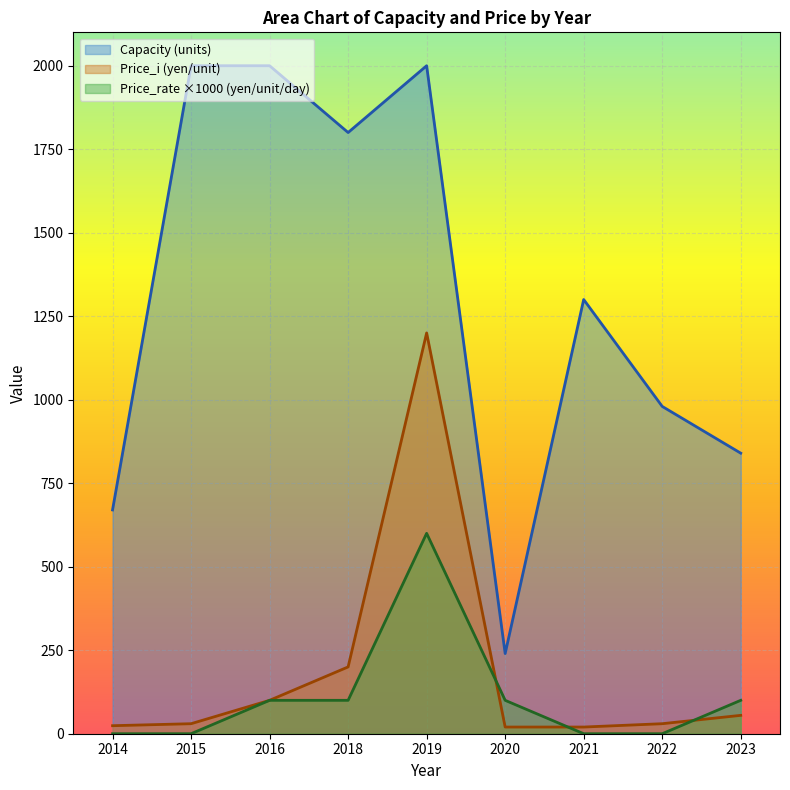

What is the total value across all series at 2014?

694